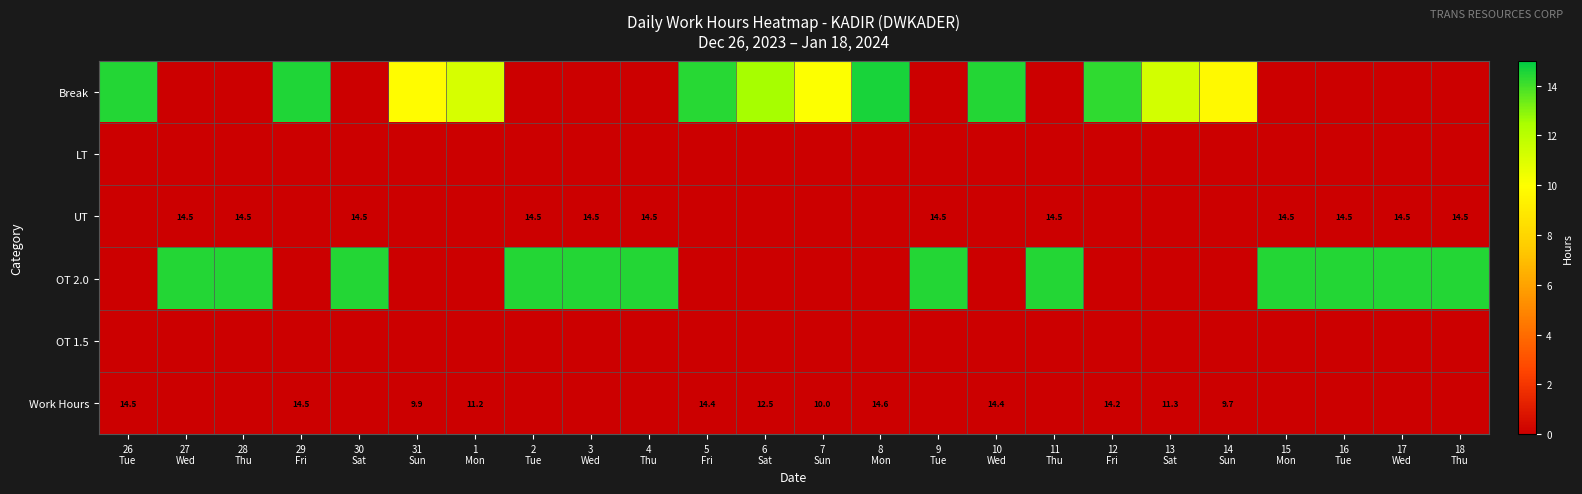

How many distinct data groups are displayed?

6